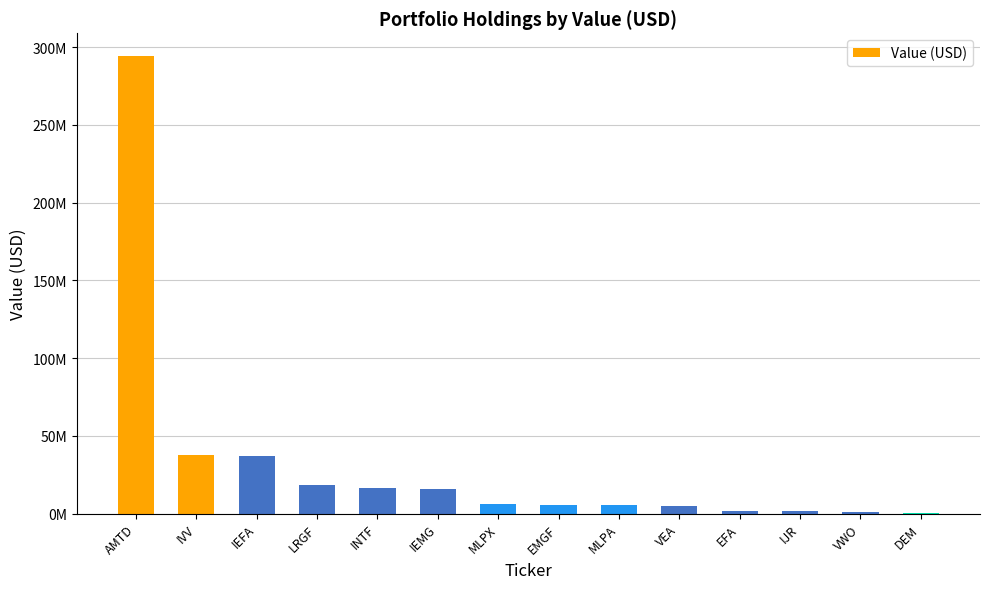

Are the bars horizontal?

No